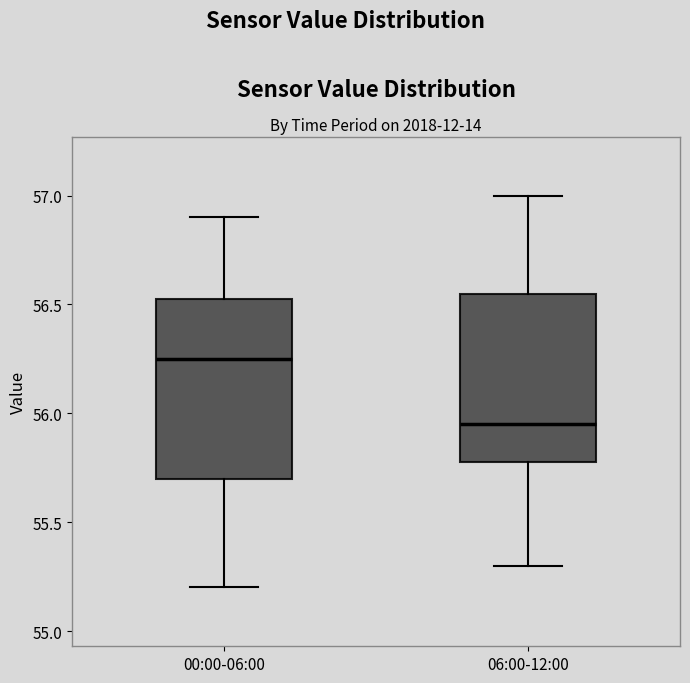

Where does the median line of the box for 00:00-06:00 sit on the y-axis? The values are not printed on the chart, so give them approximately, as read against the axis.

56.25